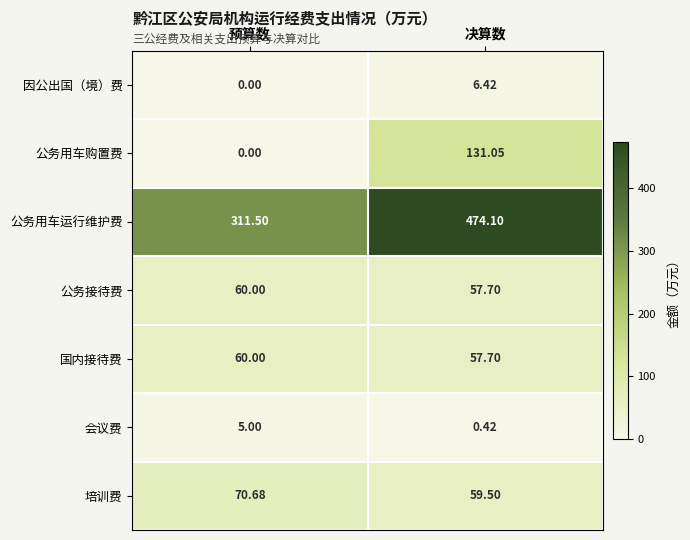

At which label does 国内接待费 reach its peak?

预算数